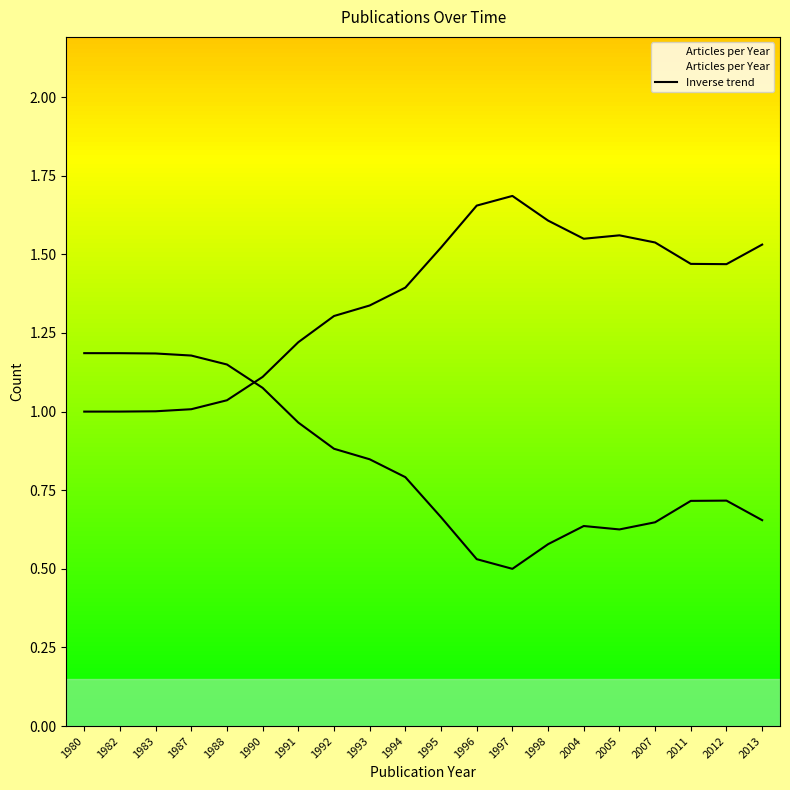

The value at 1987 is 1.2. True or false?

True